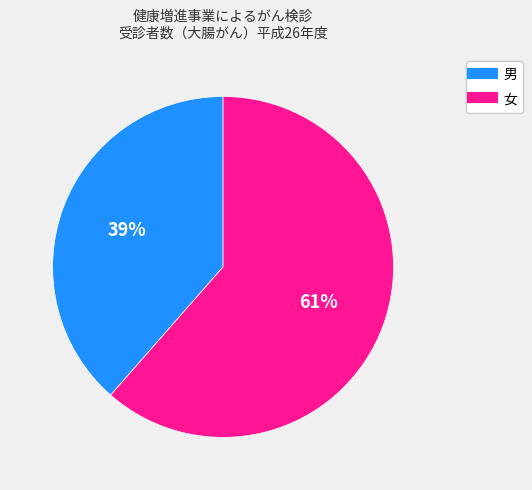

True or false: 女 accounts for 61% of the total.

True